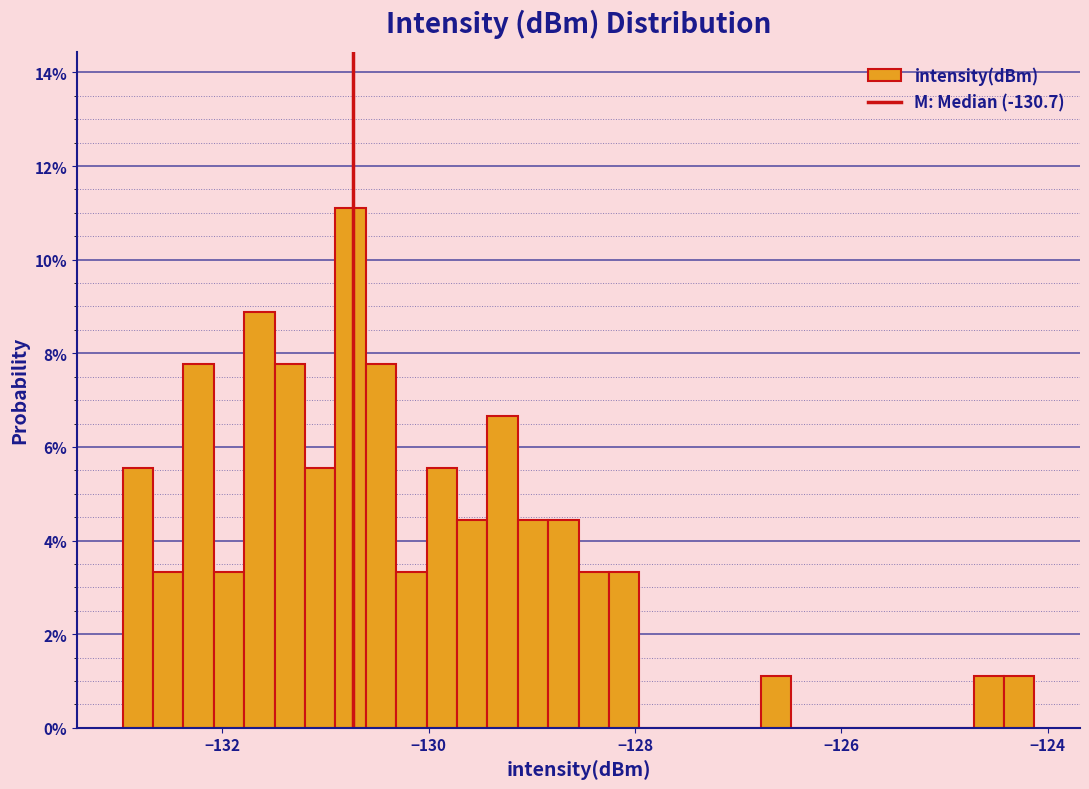

Around what value on the x-axis is the tallest bar? Give the approximate position of its centre, as read against the axis.

-130.8